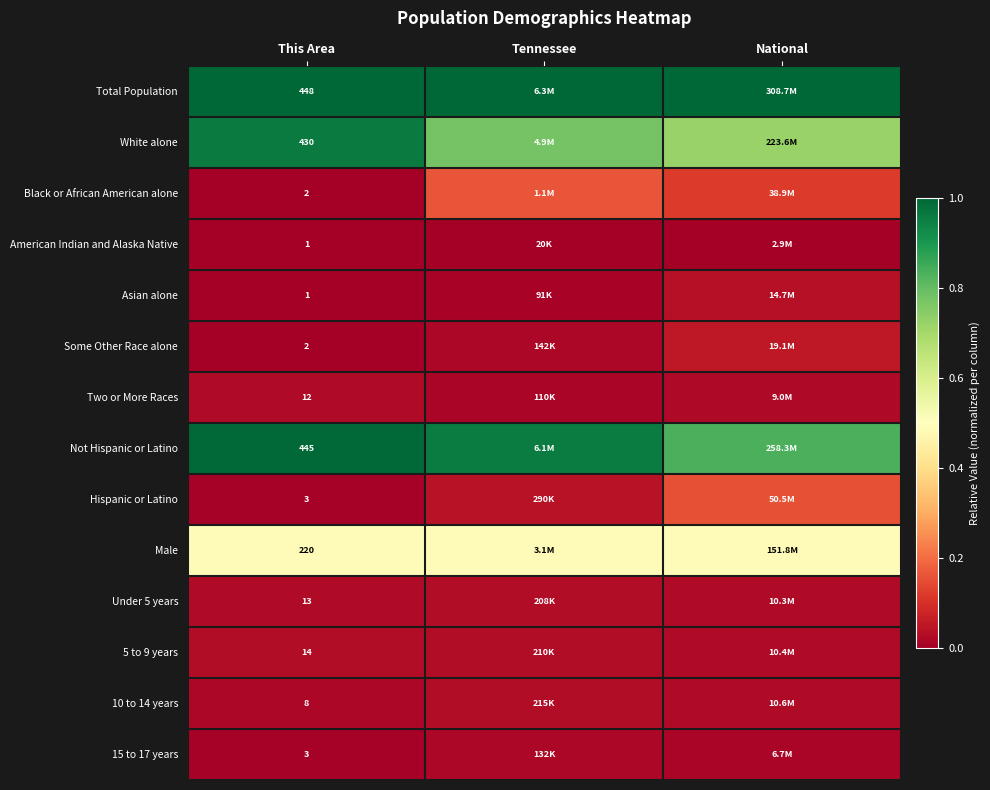

What is the difference between the highest and lowest values at This Area?

447.0